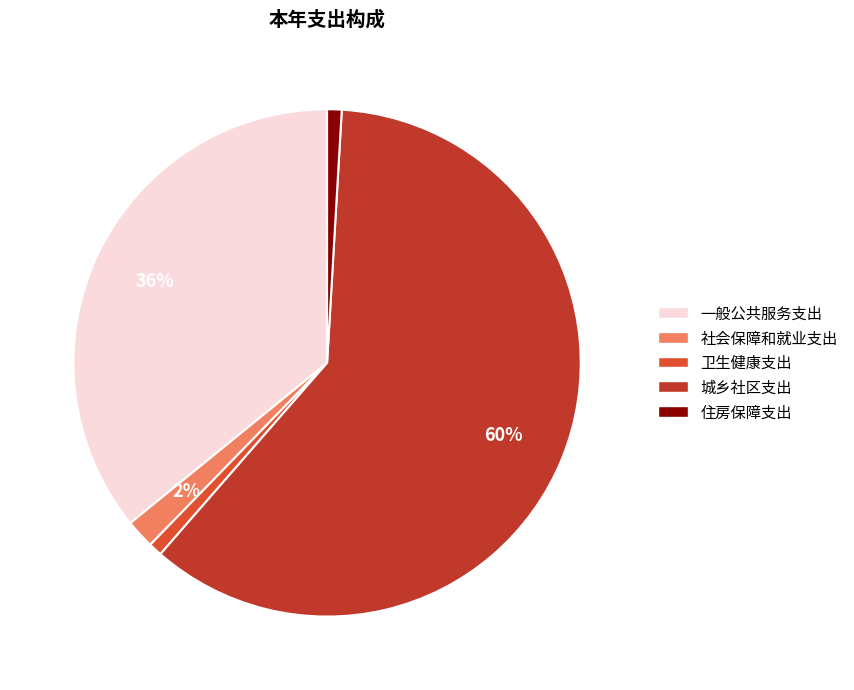

Which slice represents more than half of the pie?

城乡社区支出